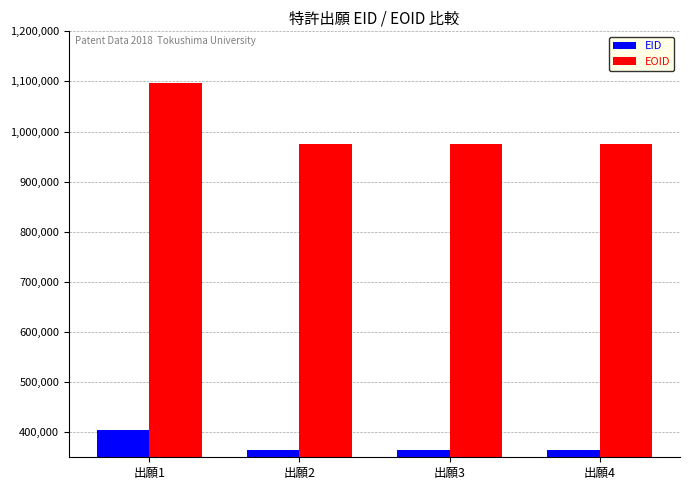

What is the value of the EOID bar at the 1st from the left?

1095987